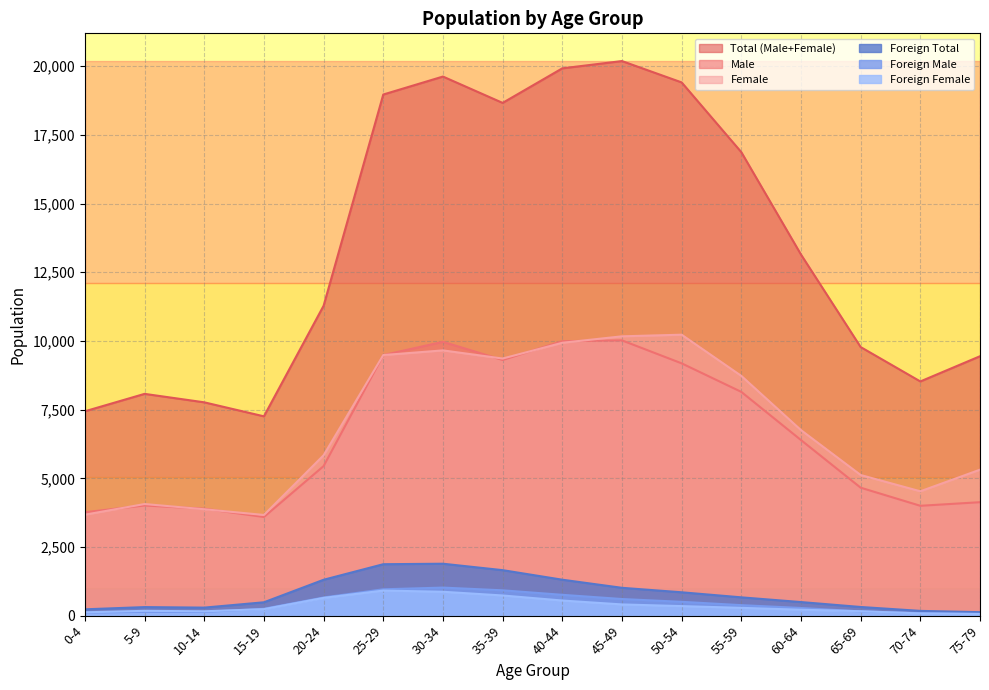

Where does the Total (Male+Female) series first go above 13146?

25-29